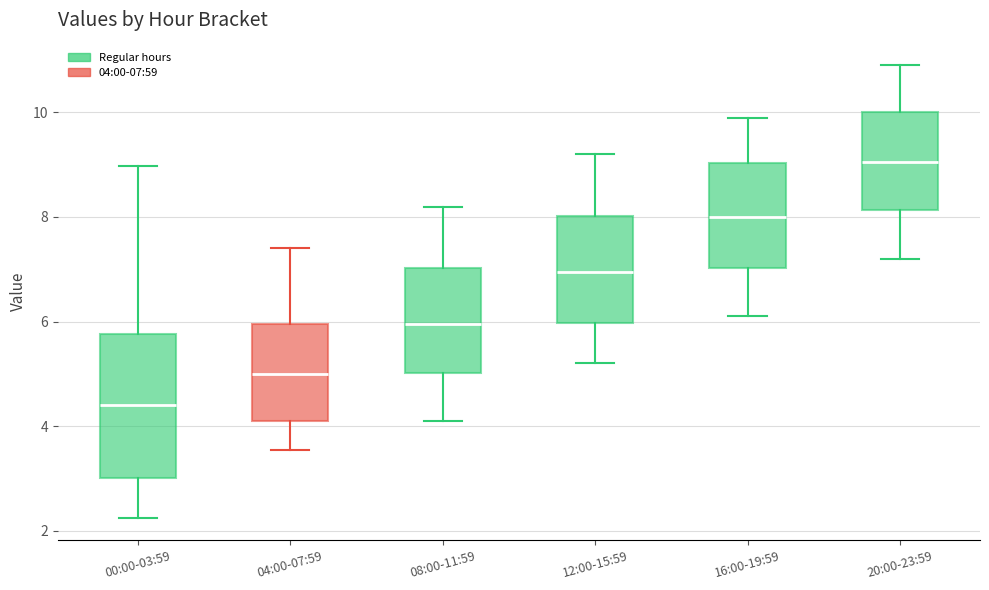

Reading left to right, read every box against the y-axis: the position of its median line, the range the box covers, and the ends of its whiskers. The values are not printed on the chart, so give them approximately, as read against the axis.

00:00-03:59: median 4.4, box 3.0 to 5.8, whiskers 2.2 to 9.0
04:00-07:59: median 5.0, box 4.2 to 6.0, whiskers 3.6 to 7.4
08:00-11:59: median 6.0, box 5.0 to 7.0, whiskers 4.2 to 8.2
12:00-15:59: median 7.0, box 6.0 to 8.0, whiskers 5.2 to 9.2
16:00-19:59: median 8.0, box 7.0 to 9.0, whiskers 6.2 to 10.0
20:00-23:59: median 9.0, box 8.2 to 10.0, whiskers 7.2 to 11.0